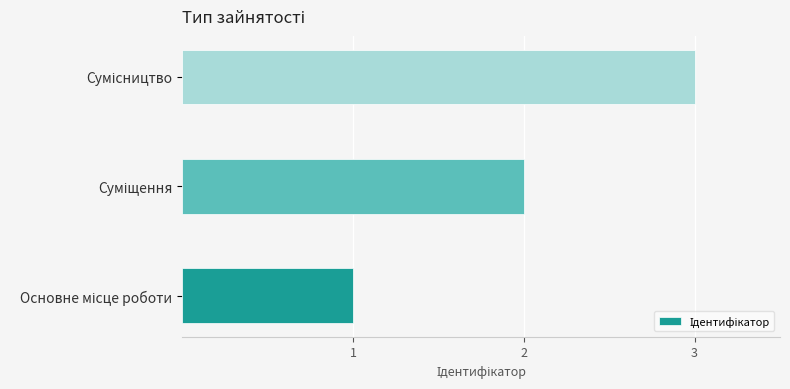

What is the sum of all values?

6